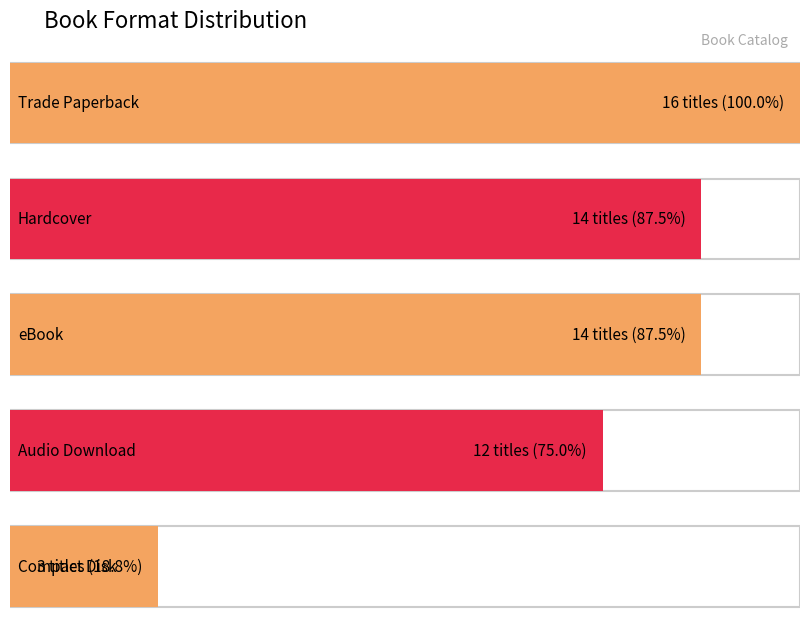

At which category does the chart reach its minimum across all series?

Compact Disk